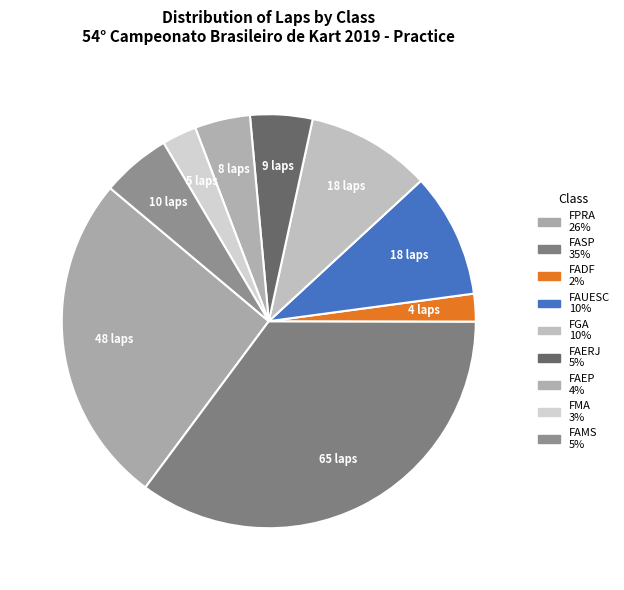

To the nearest percent, what portion does FAMS represent?

5%